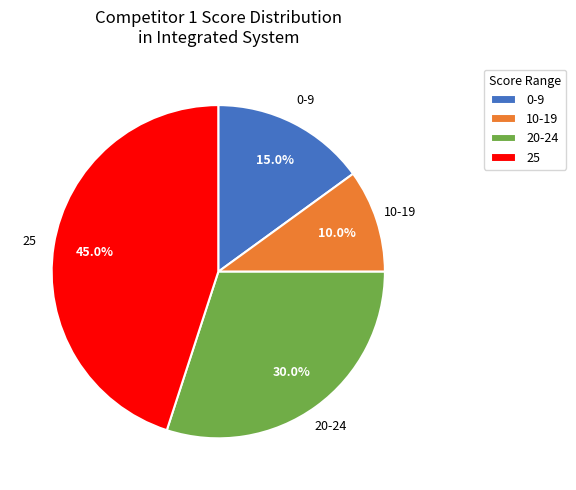

Which has a higher value, 25 or 0-9?

25